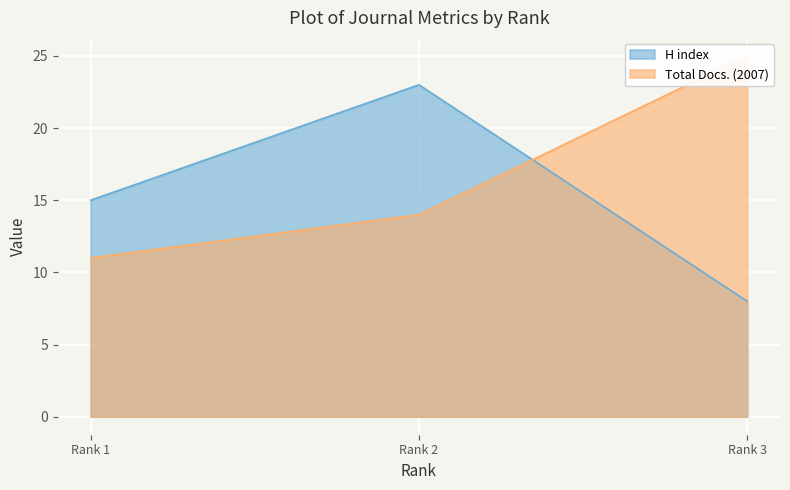

How many H index values are between 8 and 23?

3